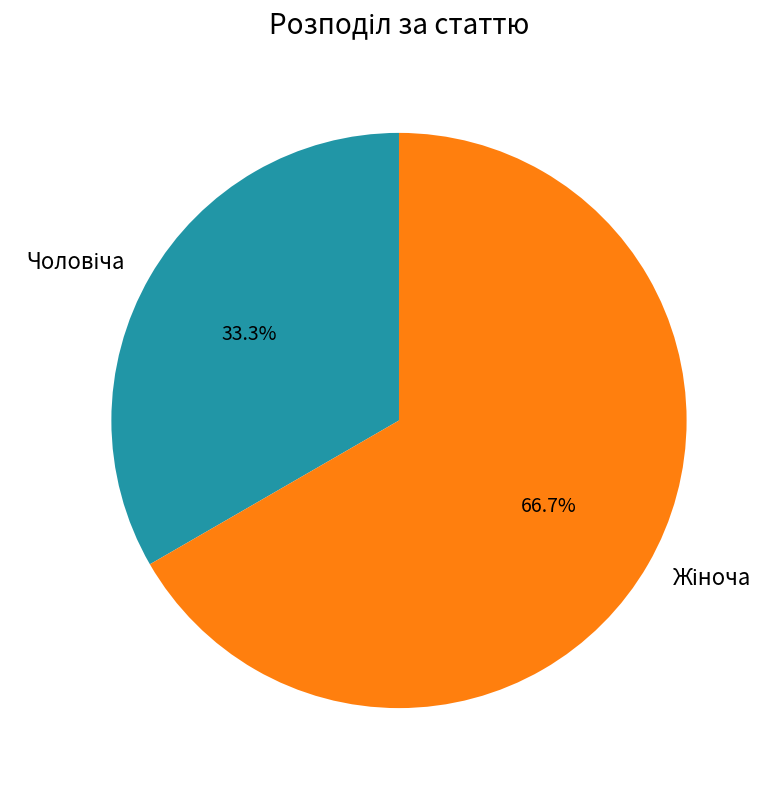

Is there a majority slice in this chart?

Yes